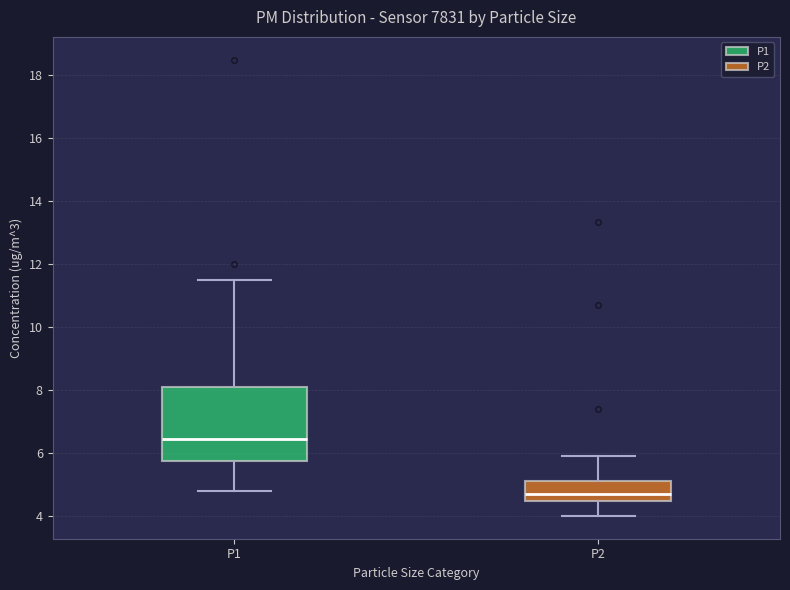

Reading left to right, read every box against the y-axis: the position of its median line, the range the box covers, and the ends of its whiskers. The values are not printed on the chart, so give them approximately, as read against the axis.

P1: median 6.4, box 5.8 to 8.2, whiskers 4.8 to 11.4
P2: median 4.8, box 4.4 to 5.2, whiskers 4.0 to 6.0